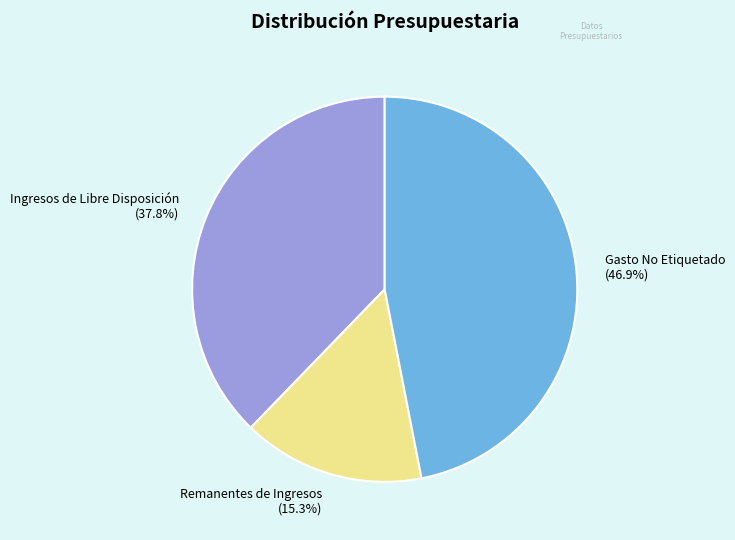

Rank the categories by value from highest to lowest.

Gasto No Etiquetado, Ingresos de Libre Disposición, Remanentes de Ingresos